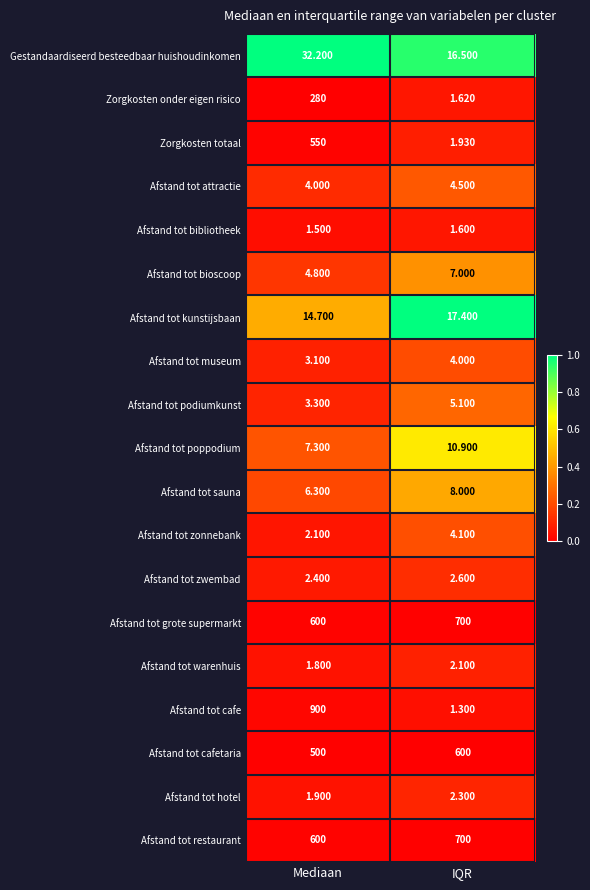

Which category has the highest value across all series?

Mediaan